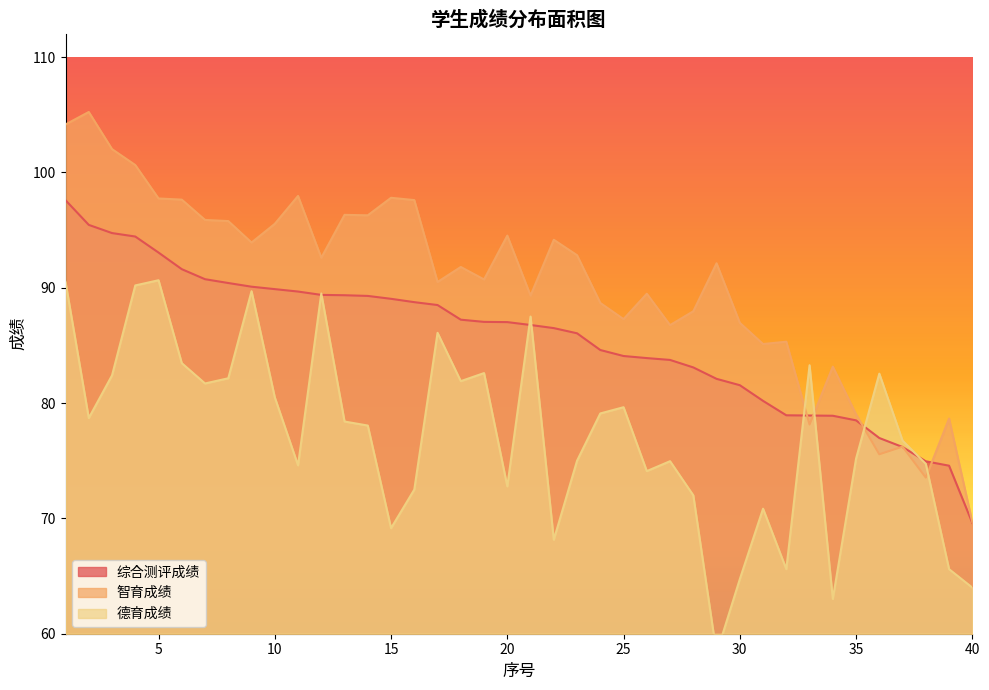

List the series in order of their overall mean, highest first.

智育成绩, 综合测评成绩, 德育成绩